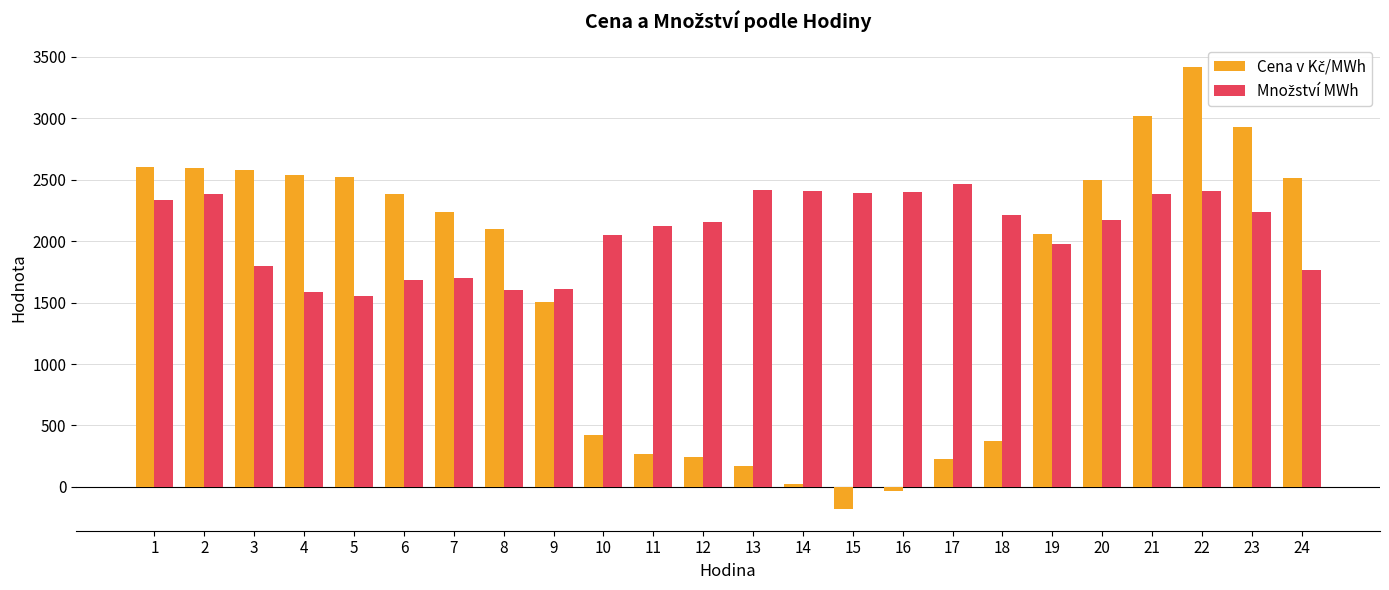

What is the difference between the highest and lowest values at 1?

267.7